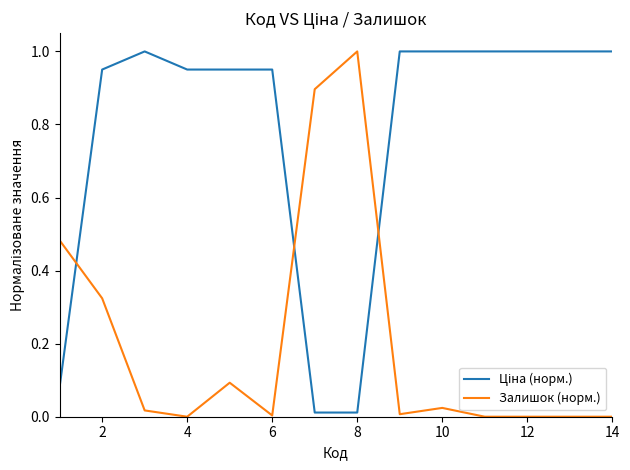

What is the average value of the Залишок (норм.) series?

0.2